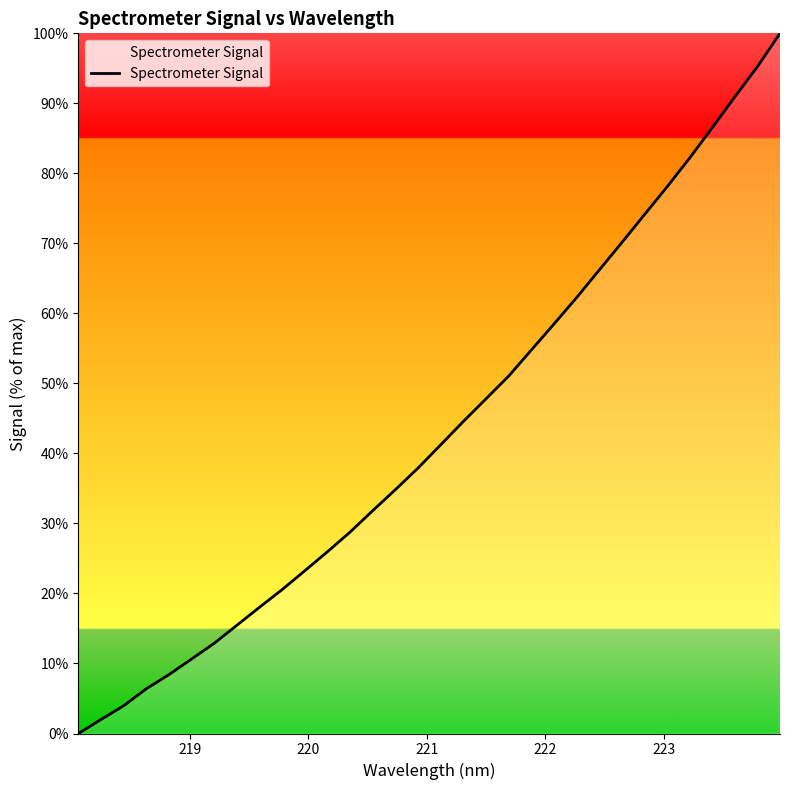

Does the chart have visible grid lines?

No